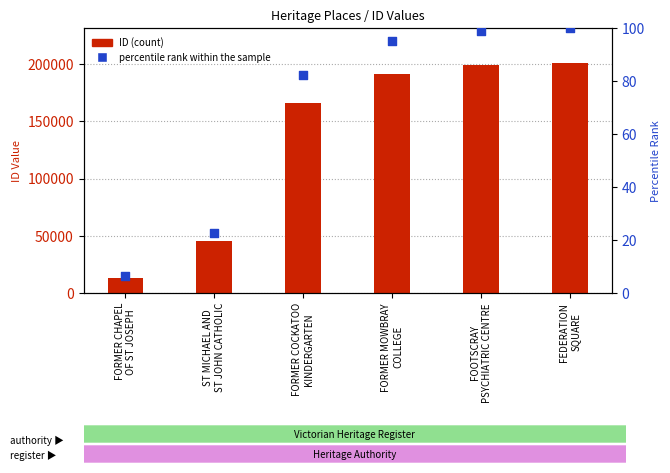

Which series reaches the maximum Y coordinate?

ID (count)